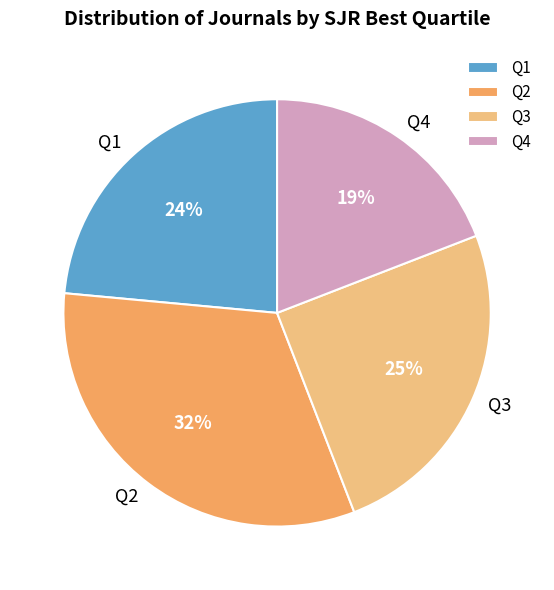

Which slice is the smallest?

Q4